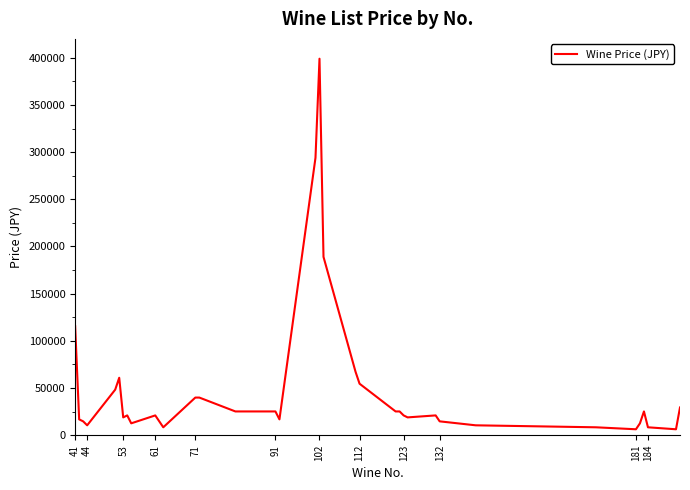

What is the difference between the maximum and minimum values?

392700